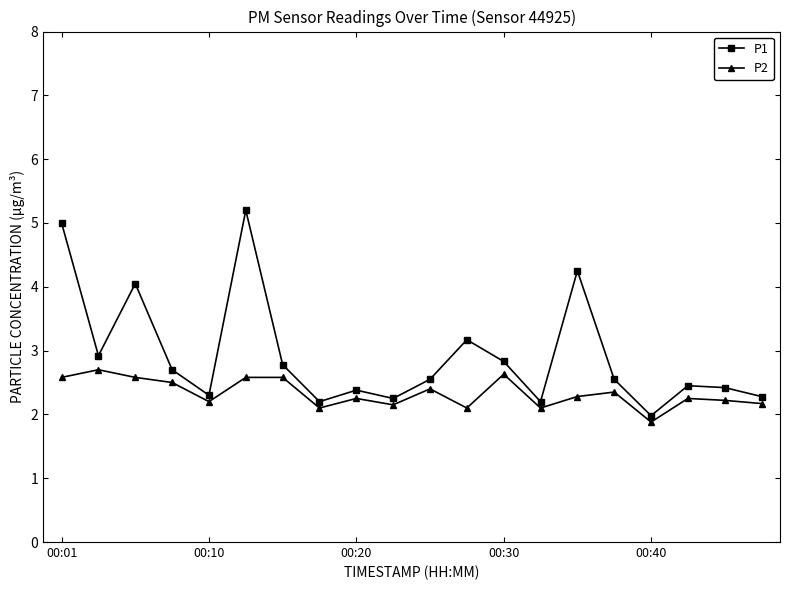

True or false: P1 and P2 cross at least once.

False